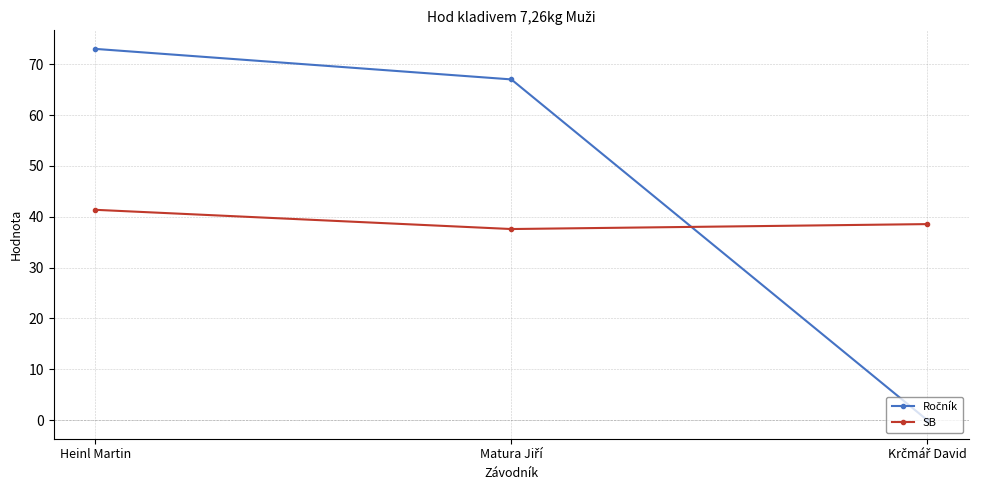

At which category is the sum across all series the highest?

Heinl Martin